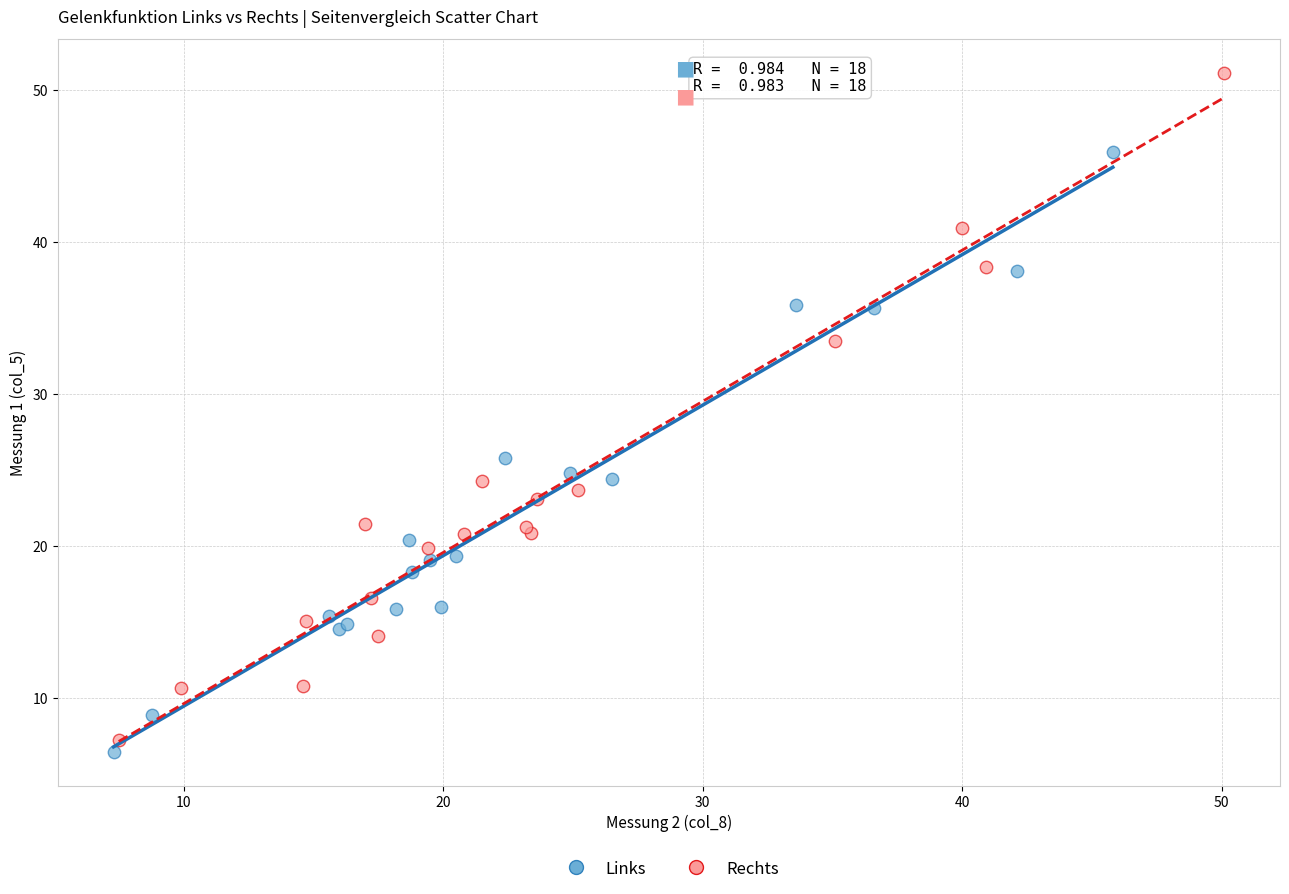

Which series contains the highest Y value?

Rechts